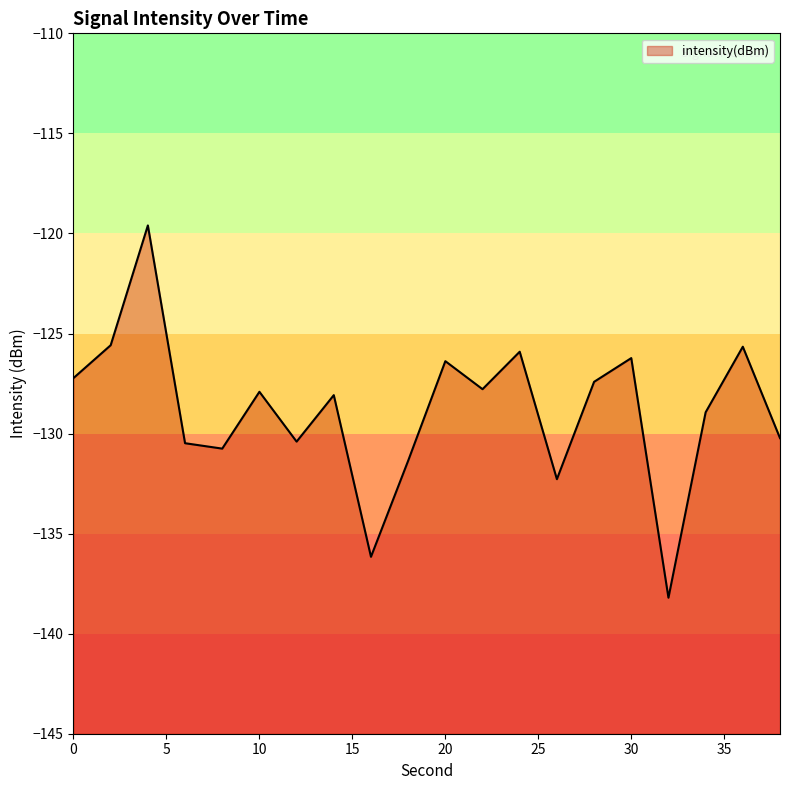

At which label is the value closest to -128?

14